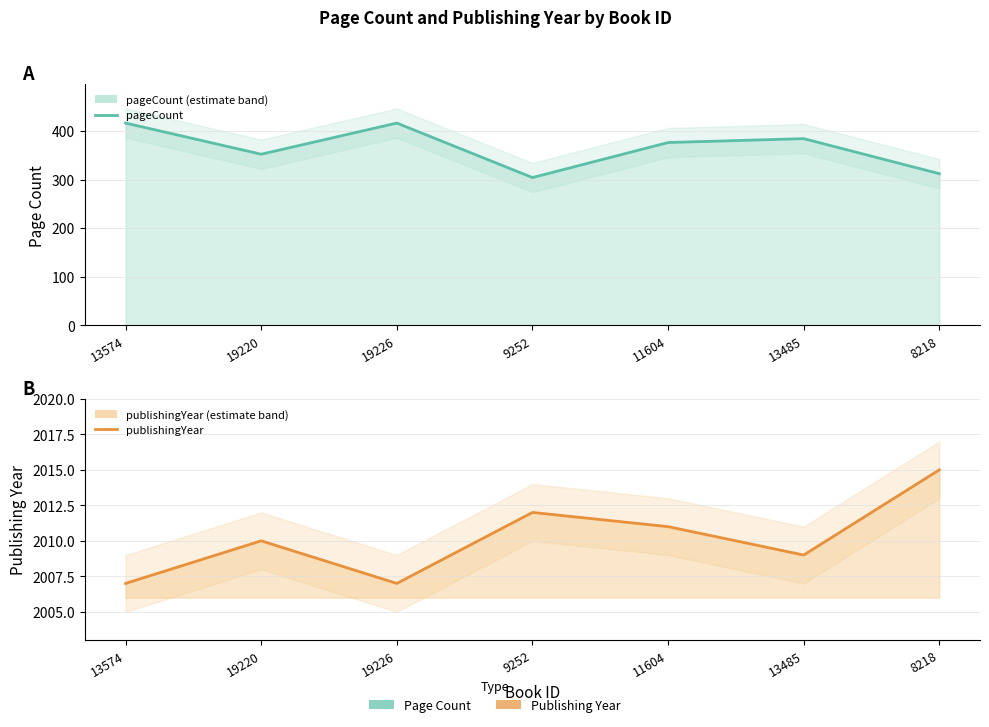

What is the highest value of the publishingYear line series?

2015